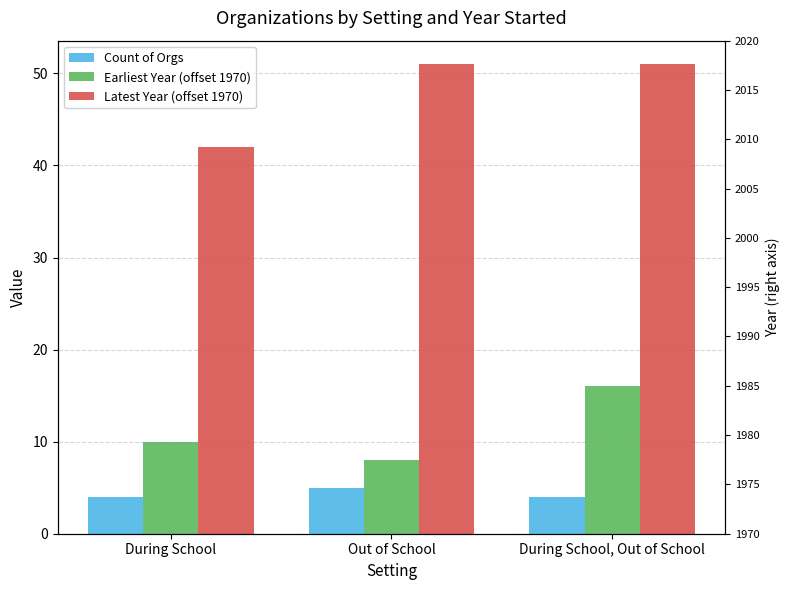

How many bars are there in total?

9